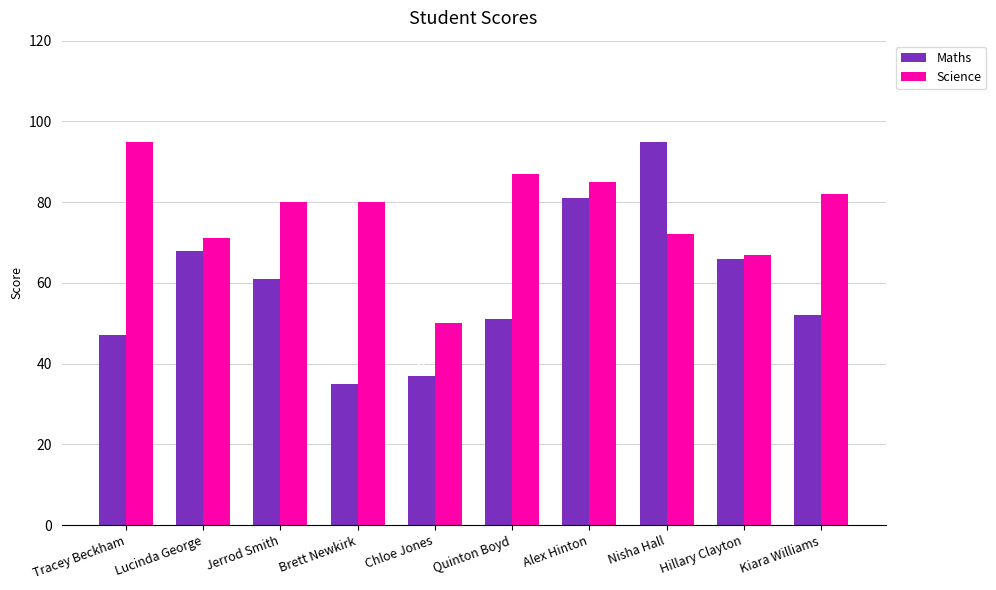

Reading right to left, transcribe all the data shown in this chart.

Maths: Kiara Williams=52	Hillary Clayton=66	Nisha Hall=95	Alex Hinton=81	Quinton Boyd=51	Chloe Jones=37	Brett Newkirk=35	Jerrod Smith=61	Lucinda George=68	Tracey Beckham=47
Science: Kiara Williams=82	Hillary Clayton=67	Nisha Hall=72	Alex Hinton=85	Quinton Boyd=87	Chloe Jones=50	Brett Newkirk=80	Jerrod Smith=80	Lucinda George=71	Tracey Beckham=95